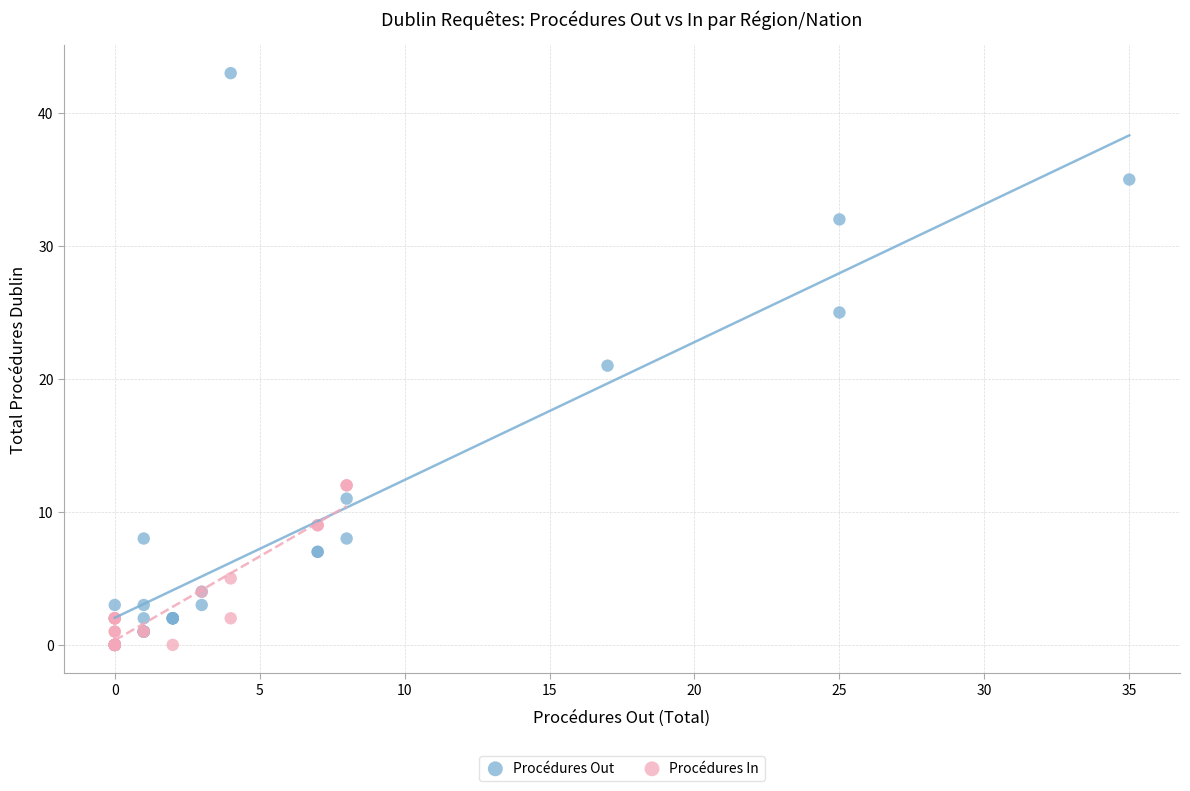

Which series contains the highest Y value?

Procédures Out